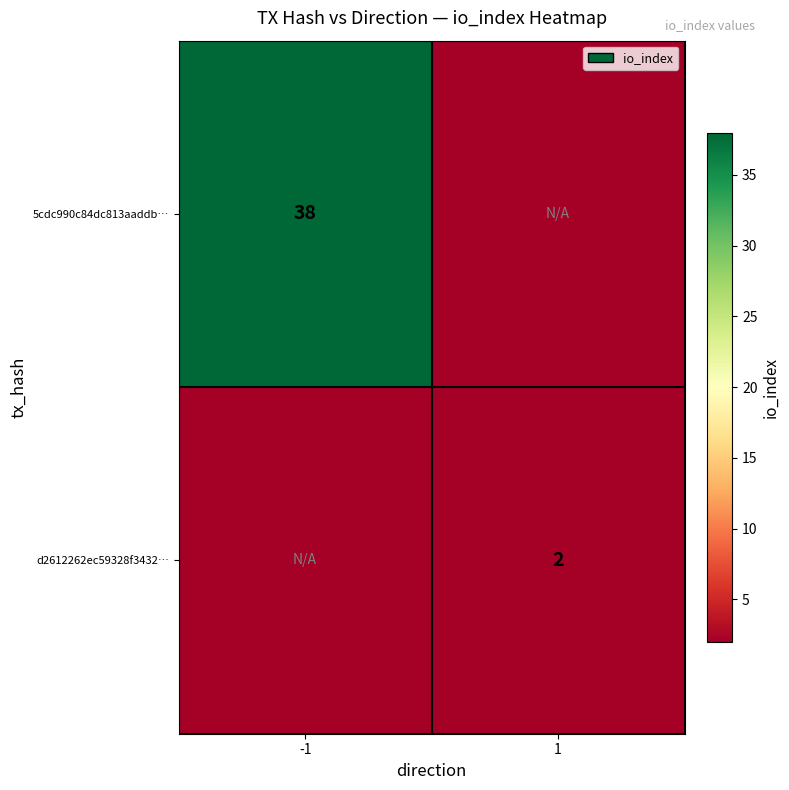

Is it true that 5cdc990c84dc813aaddb… equals 15 at -1?

False